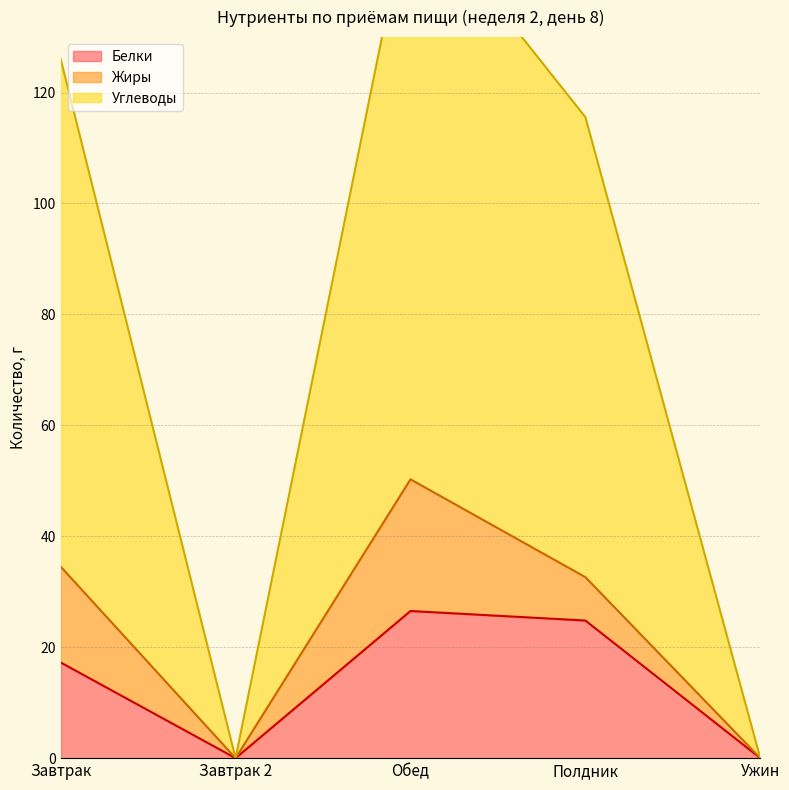

Where is Белки nearest to the value 13?

Завтрак